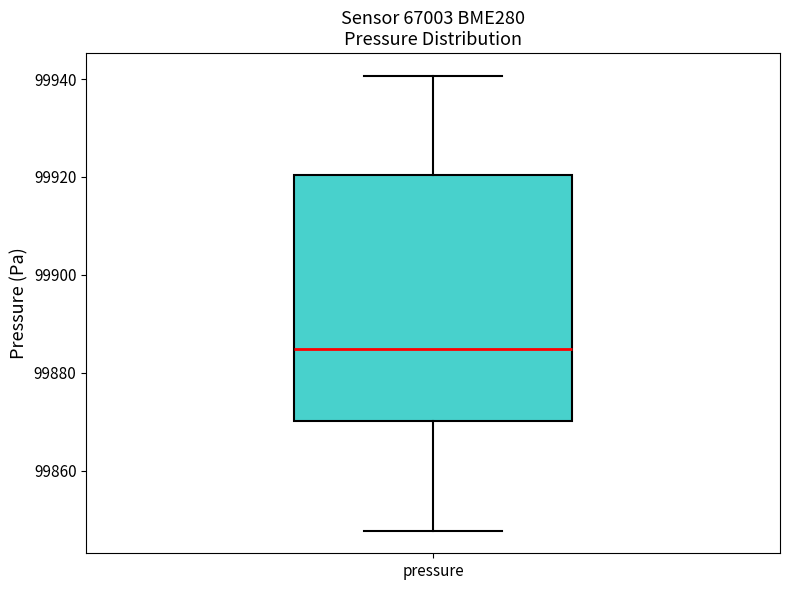

Read this box plot against the y-axis: the position of the median line, the range covered by the box, and the ends of both whiskers. The values are not printed on the chart, so give them approximately, as read against the axis.

median 99884, box 99870 to 99920, whiskers 99848 to 99940